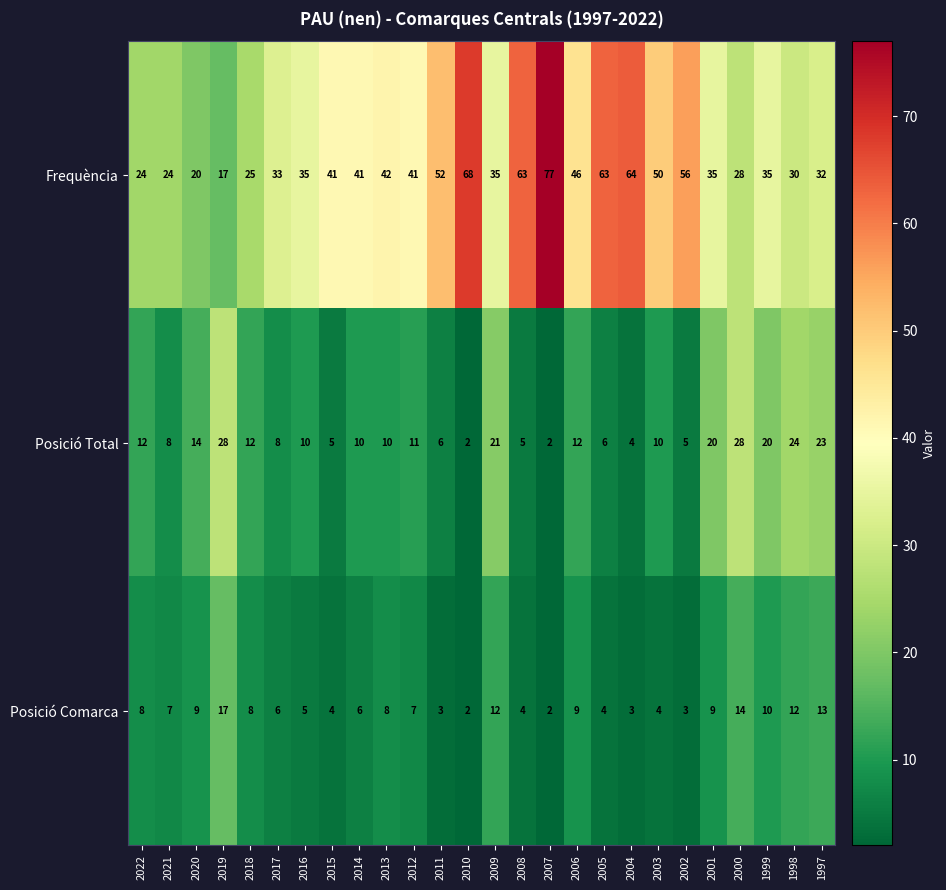

Is the value of Posició Total at 2018 greater than the value of Posició Comarca at 2000?

No